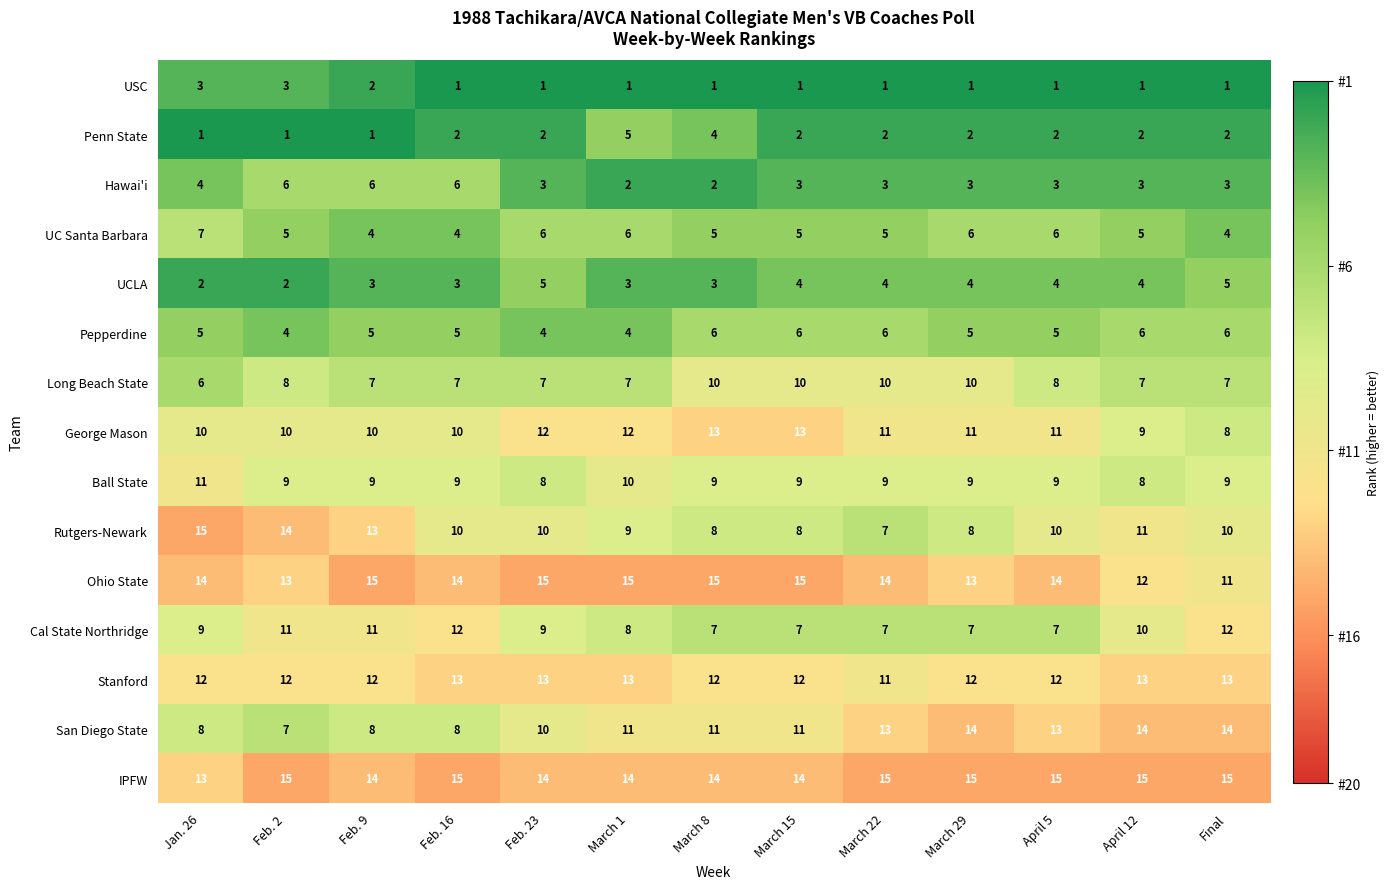

The value of Cal State Northridge at Feb. 2 is 11. True or false?

True